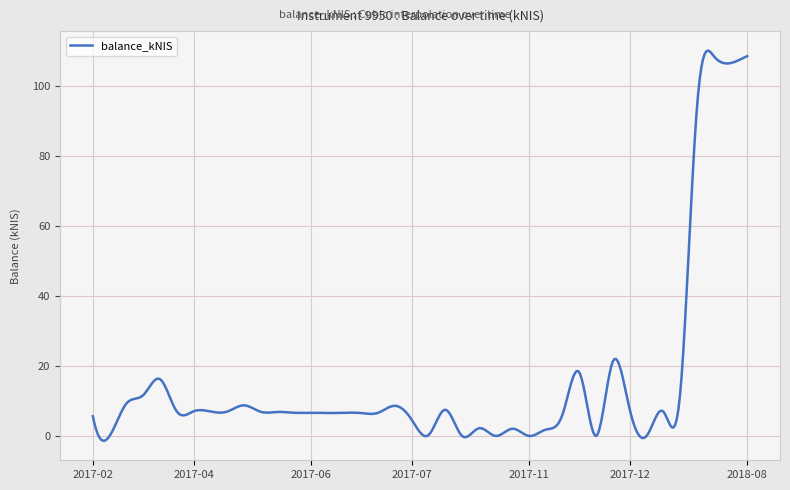

What is the difference between the maximum and minimum values?

111.6